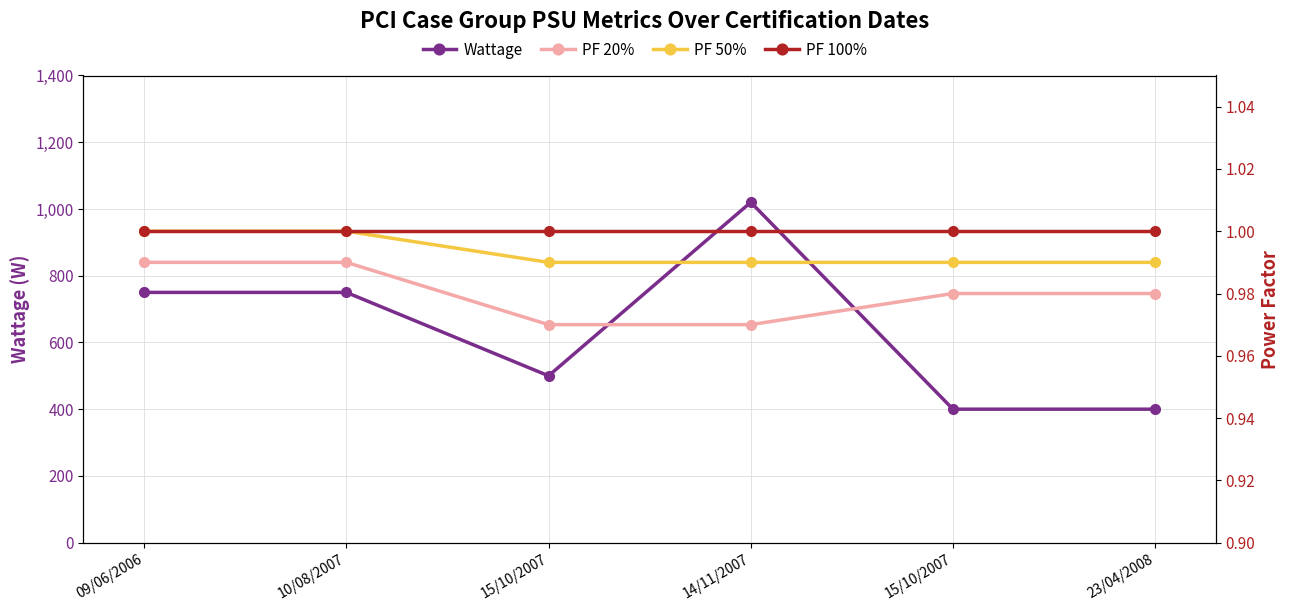

Is it true that PF 20% equals 1.0 at 23/04/2008?

True